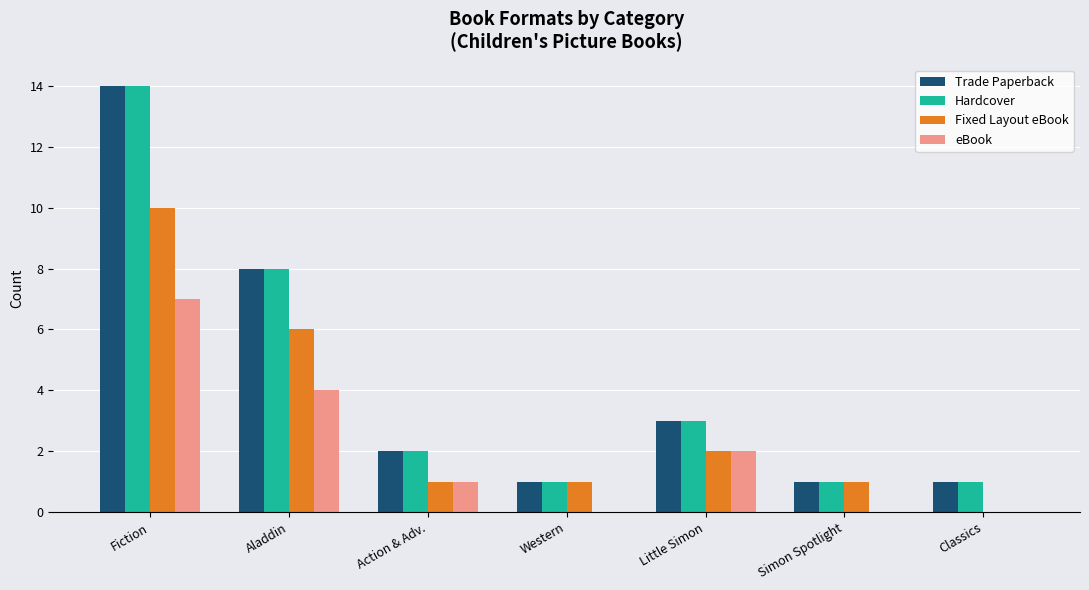

True or false: Trade Paperback has a value of 1 at Action & Adv..

False